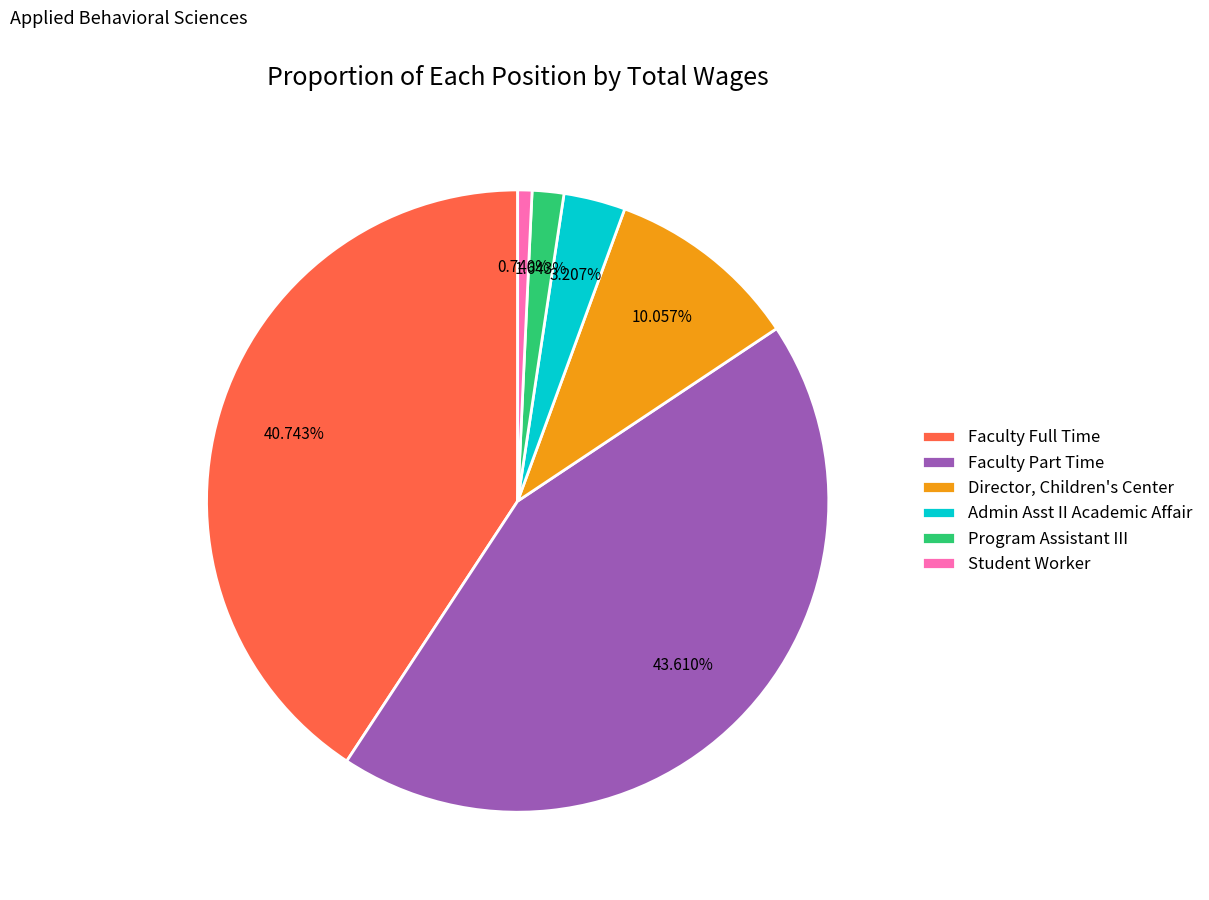

How much of the chart is everything except Admin Asst II Academic Affair?

96.8%